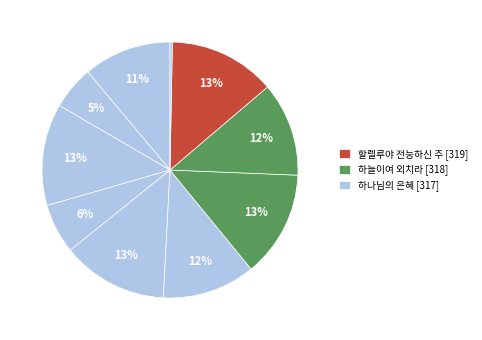

How many segments does this pie chart have?

10